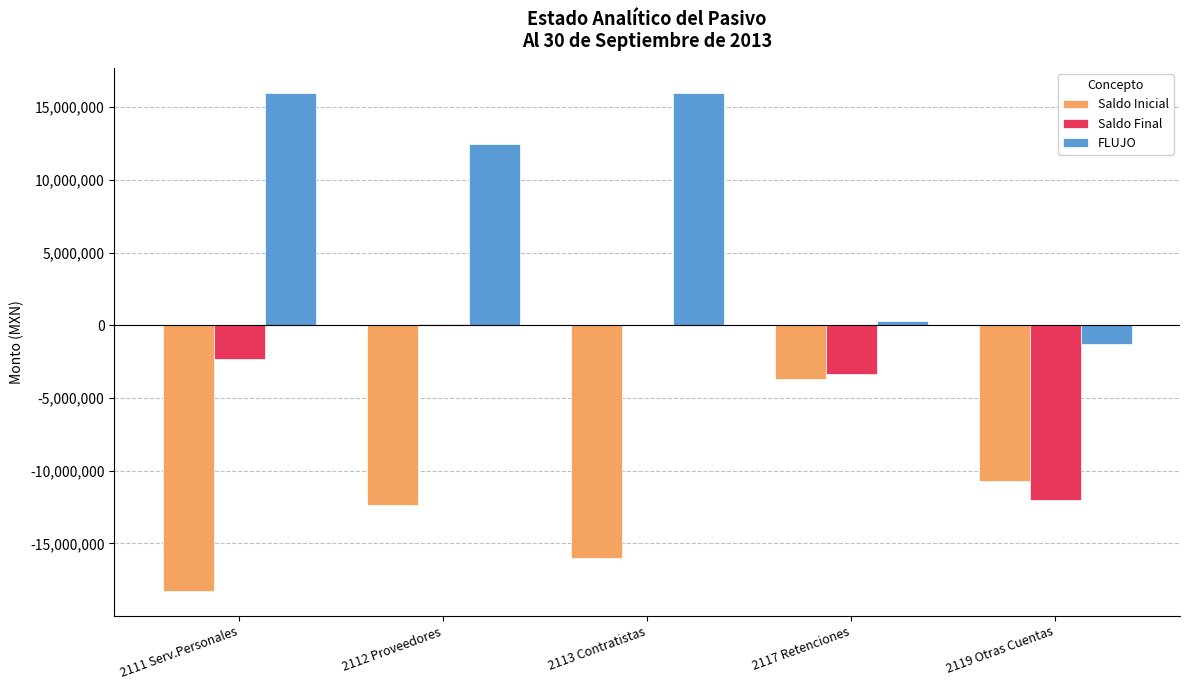

The value of Saldo Inicial at 2112 Proveedores is -12334037.6. True or false?

True